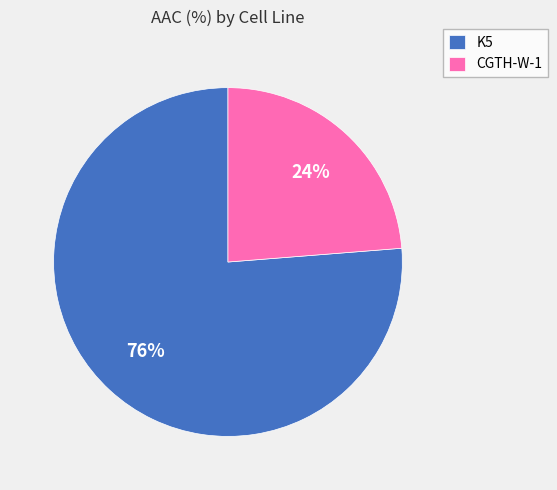

Is it true that CGTH-W-1 is 24% of the pie?

True